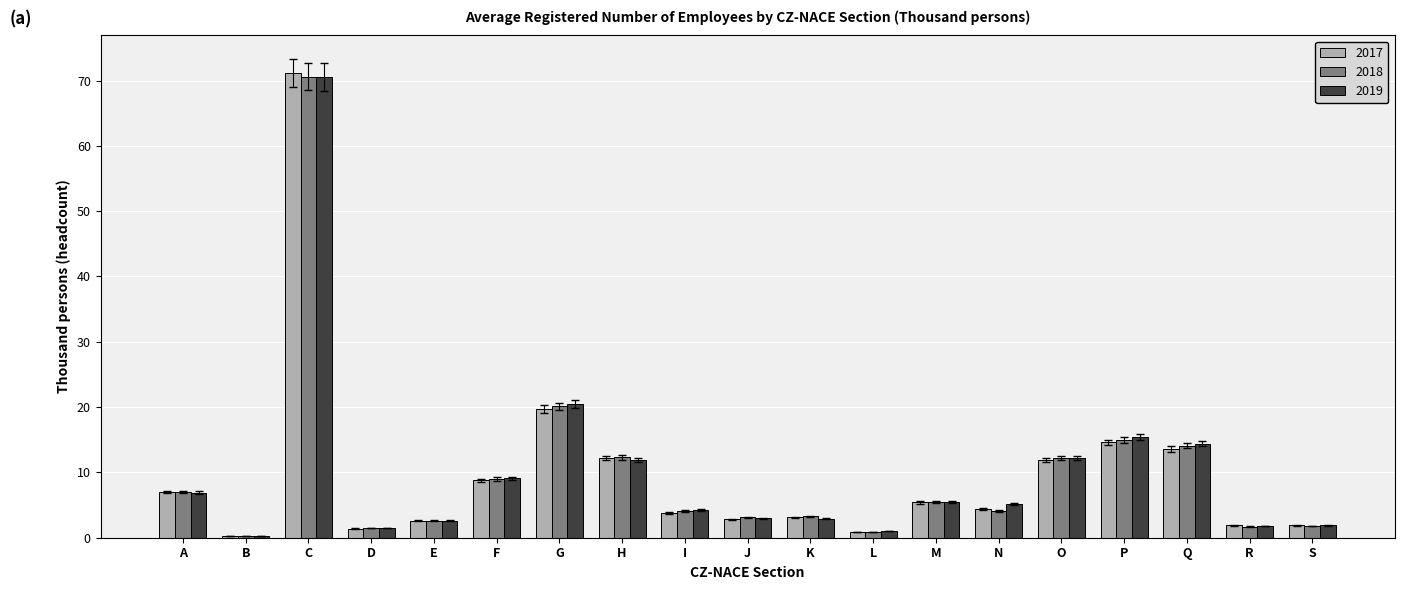

At which category is the sum across all series the highest?

C